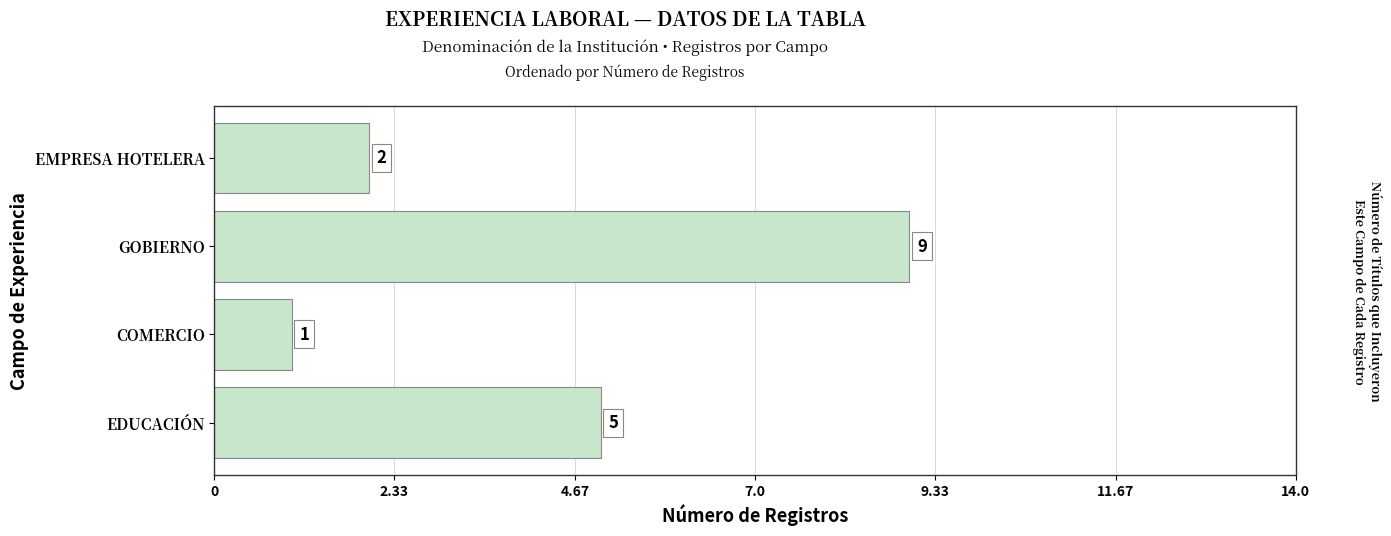

True or false: the data shows 9 at GOBIERNO.

True